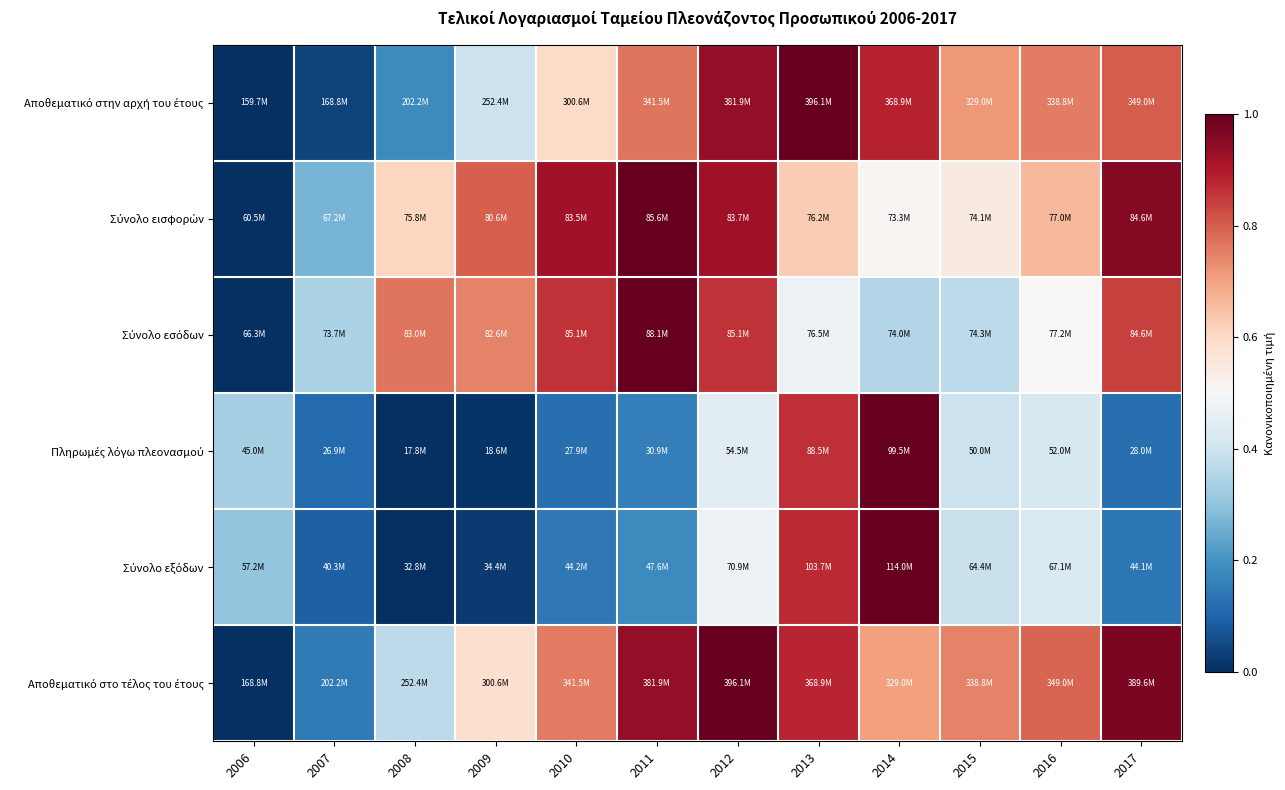

Which has a higher value, 2016 or 2017?

2017